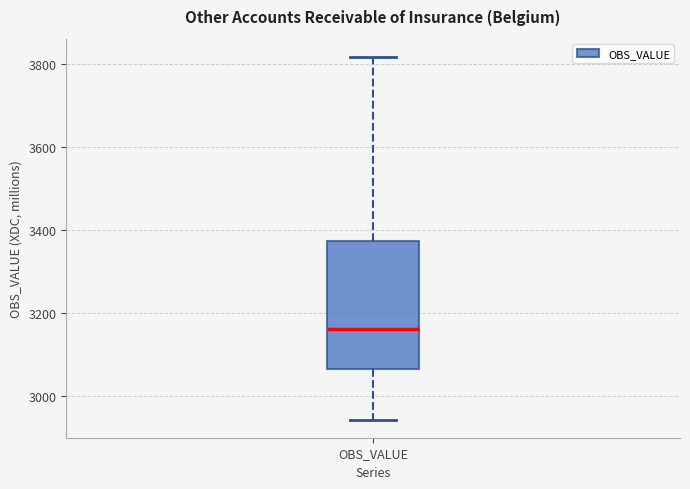

Where does the median line of the box for OBS_VALUE sit on the y-axis? The values are not printed on the chart, so give them approximately, as read against the axis.

3160